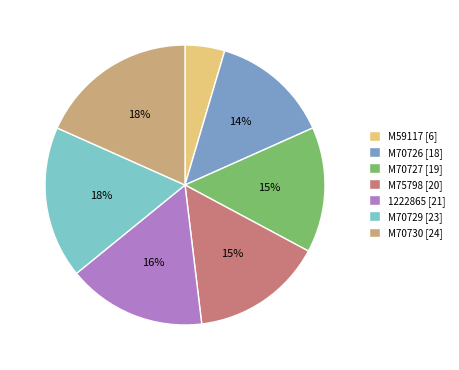

To the nearest percent, what portion does M70726 represent?

14%